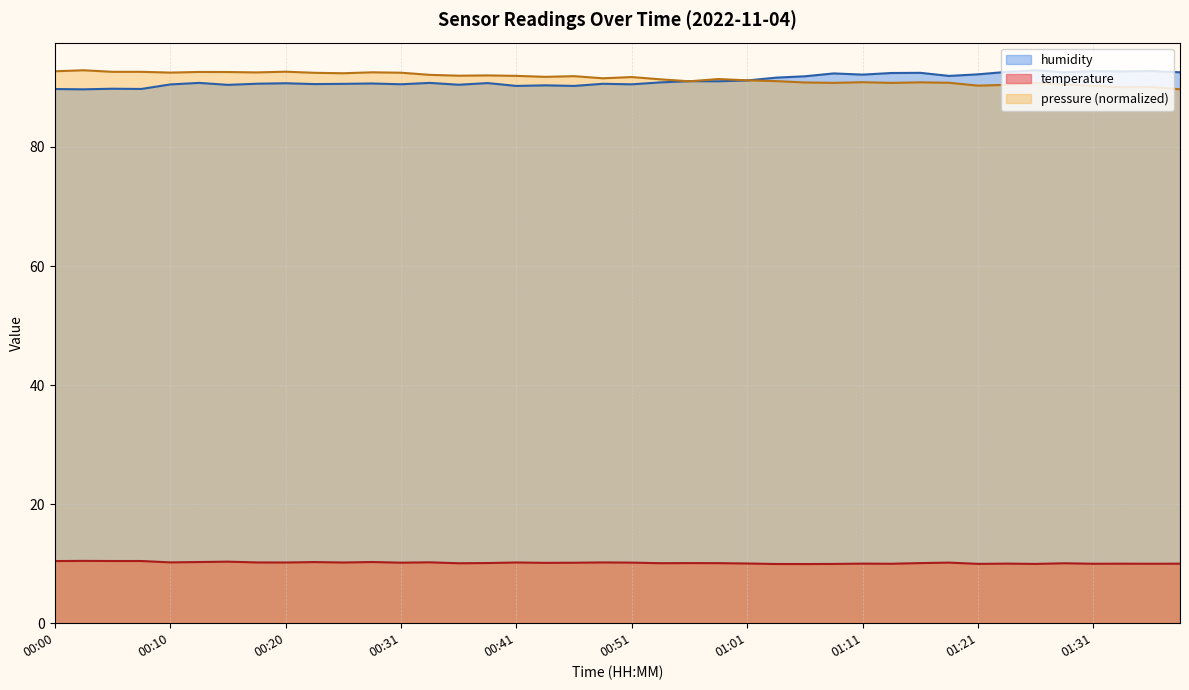

List the labels in order of humidity value, smallest first.

00:02, 00:00, 00:07, 00:05, 00:41, 00:46, 00:44, 00:15, 00:36, 00:10, 00:51, 00:31, 00:23, 00:26, 00:49, 00:18, 00:28, 00:20, 00:39, 00:13, 00:34, 00:54, 00:58, 00:56, 01:01, 01:03, 01:06, 01:18, 01:11, 01:21, 01:08, 01:13, 01:16, 01:28, 01:38, 01:23, 01:33, 01:31, 01:36, 01:26